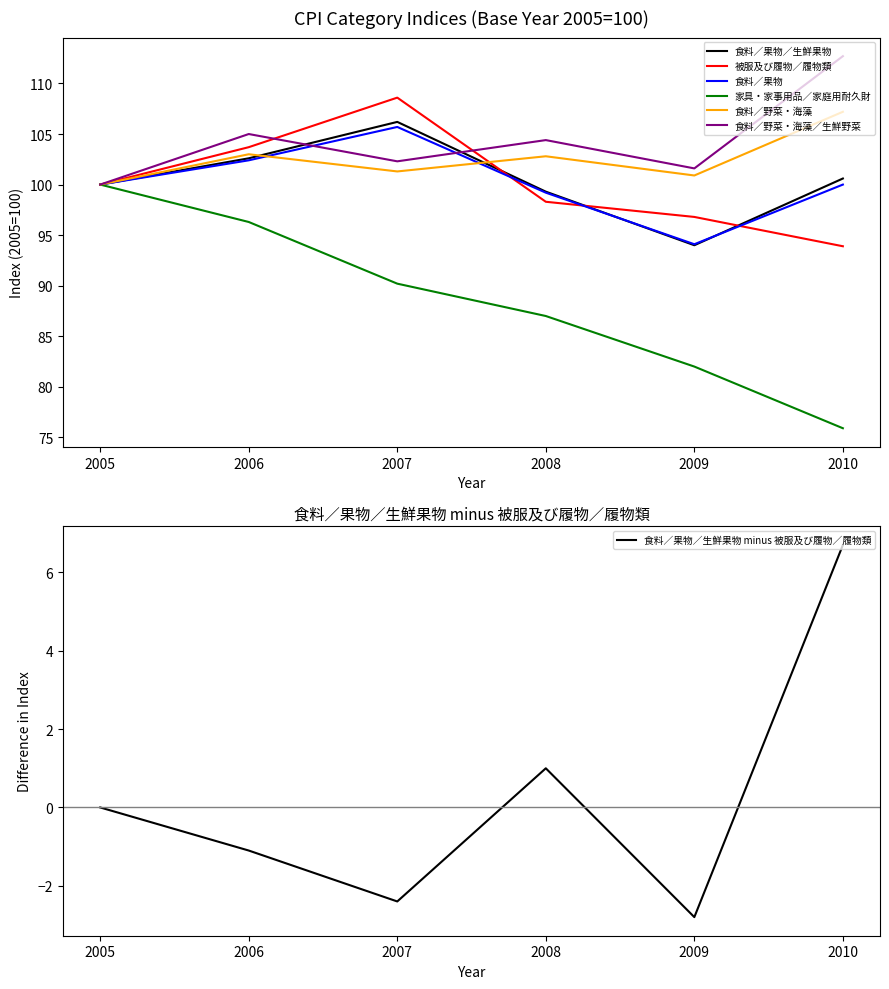

Reading left to right, extract all data points from this chart.

食料／果物／生鮮果物: 2005=100.0	2006=102.6	2007=106.2	2008=99.3	2009=94.0	2010=100.6
被服及び履物／履物類: 2005=100.0	2006=103.7	2007=108.6	2008=98.3	2009=96.8	2010=93.9
食料／果物: 2005=100.0	2006=102.4	2007=105.7	2008=99.2	2009=94.1	2010=100.0
家具・家事用品／家庭用耐久財: 2005=100.0	2006=96.3	2007=90.2	2008=87.0	2009=82.0	2010=75.9
食料／野菜・海藻: 2005=100.0	2006=103.0	2007=101.3	2008=102.8	2009=100.9	2010=107.2
食料／野菜・海藻／生鮮野菜: 2005=100.0	2006=105.0	2007=102.3	2008=104.4	2009=101.6	2010=112.7